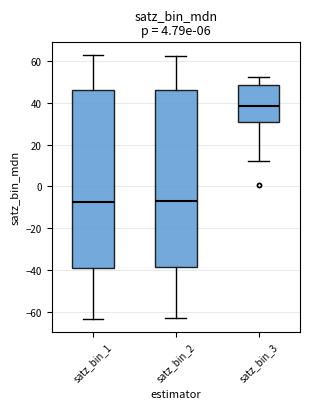

Where is the lower edge of the box for satz_bin_1 on the y-axis? The values are not printed on the chart, so give them approximately, as read against the axis.

-38